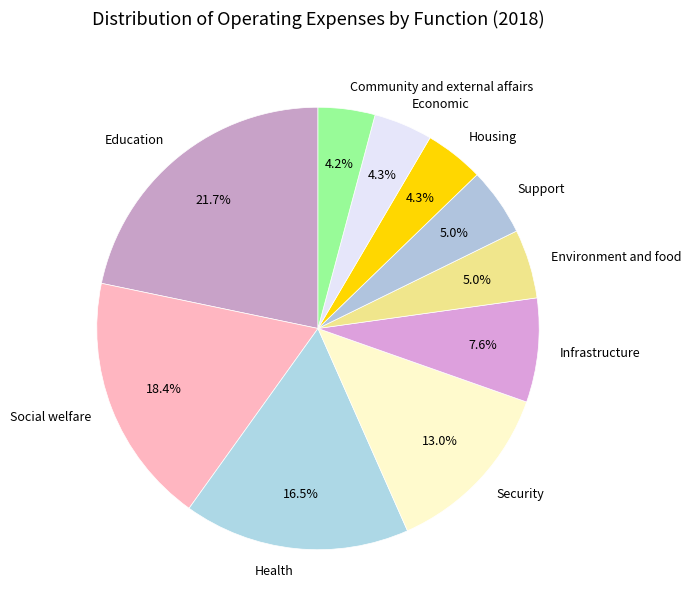

What is the ratio of the value at Infrastructure to the value at Social welfare?

0.4